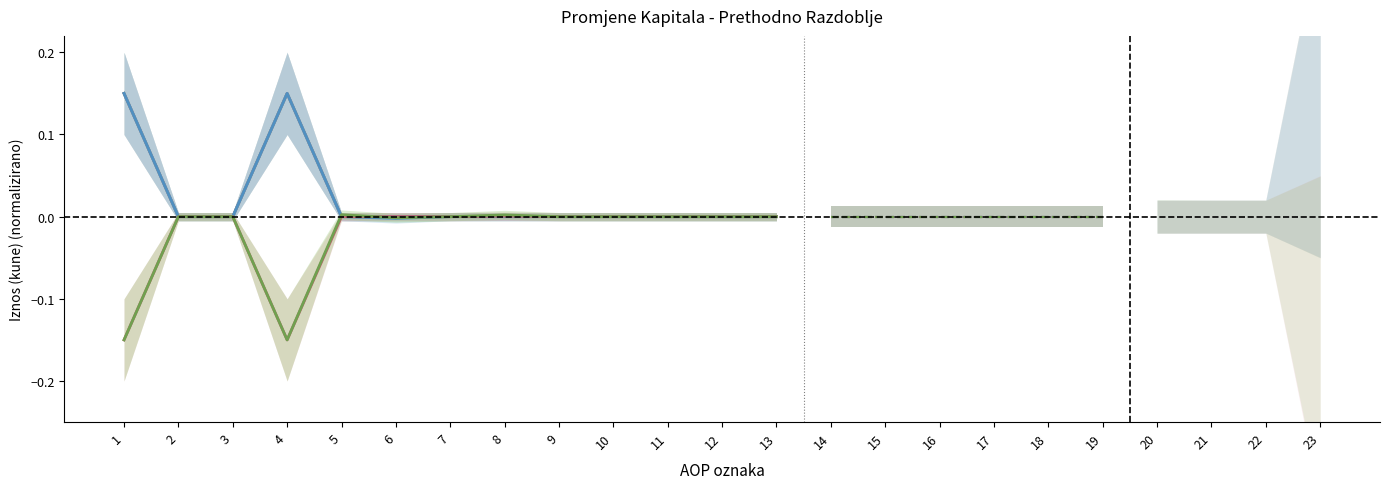

How many interior local peaks does the Rezerve za vlastite dionice series have?

1